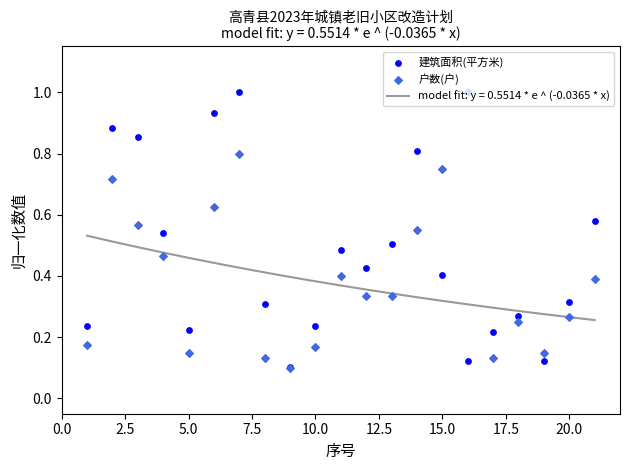

Which series has the largest Y range (max minus min)?

户数(户)